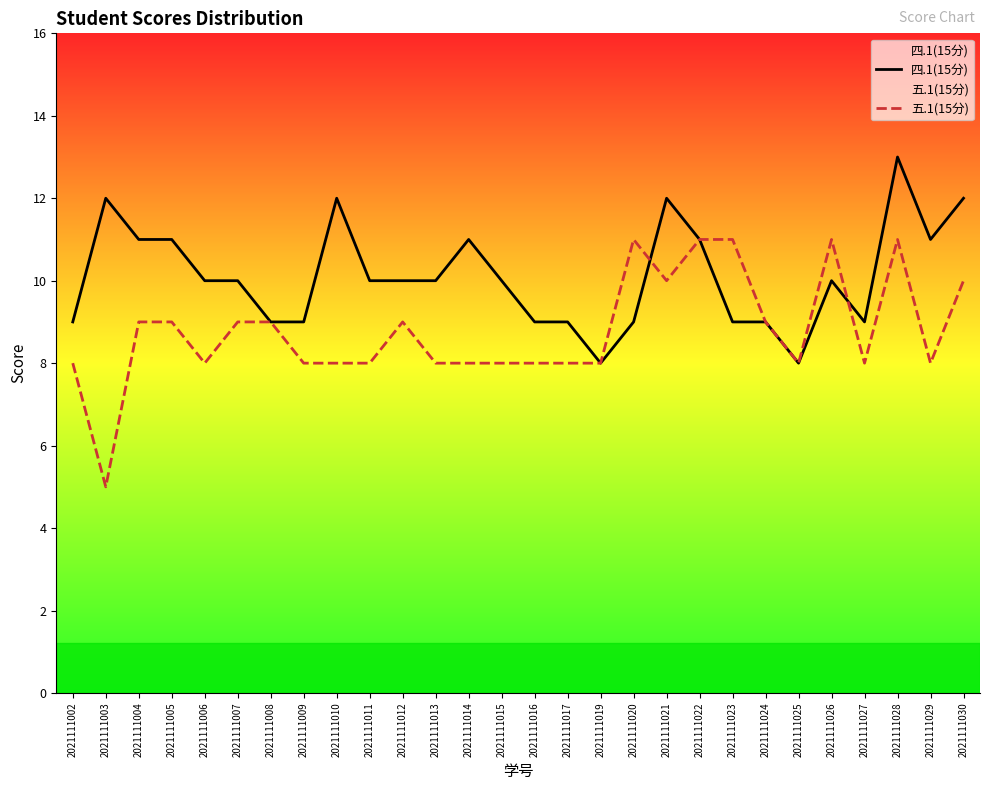

Reading left to right, what are all the values shown in this chart?

四.1(15分): 9	12	11	11	10	10	9	9	12	10	10	10	11	10	9	9	8	9	12	11	9	9	8	10	9	13	11	12
五.1(15分): 8	5	9	9	8	9	9	8	8	8	9	8	8	8	8	8	8	11	10	11	11	9	8	11	8	11	8	10